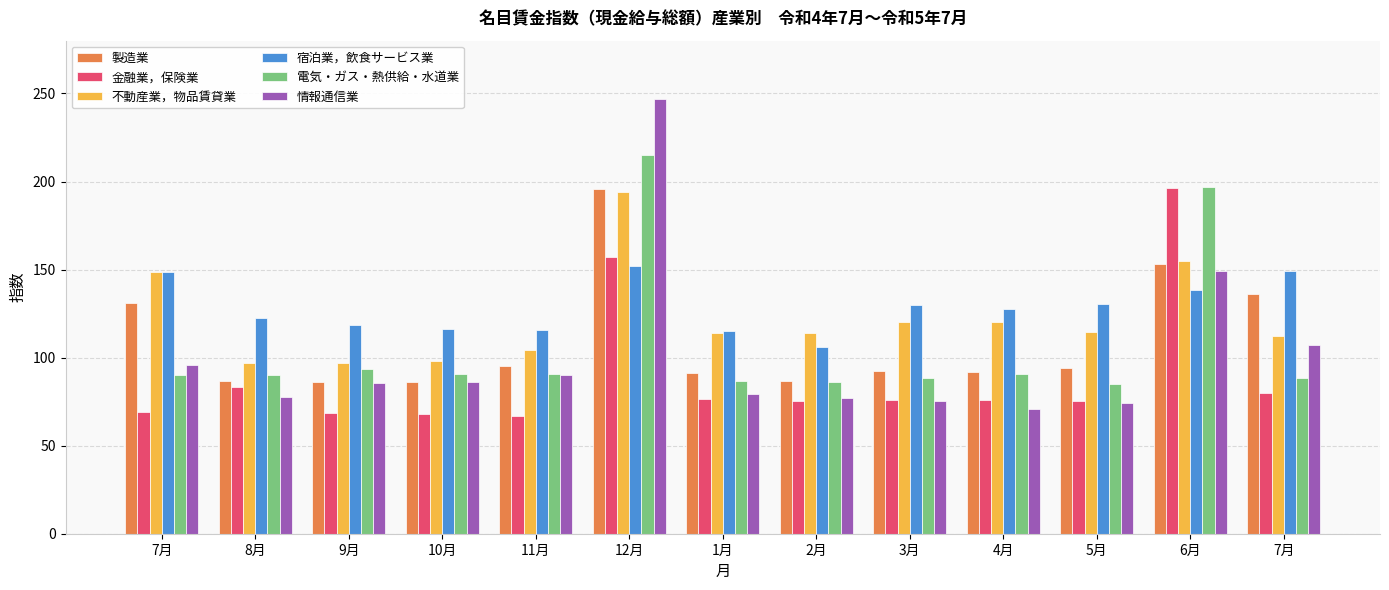

What is the sum of all 情報通信業 values?

1315.0